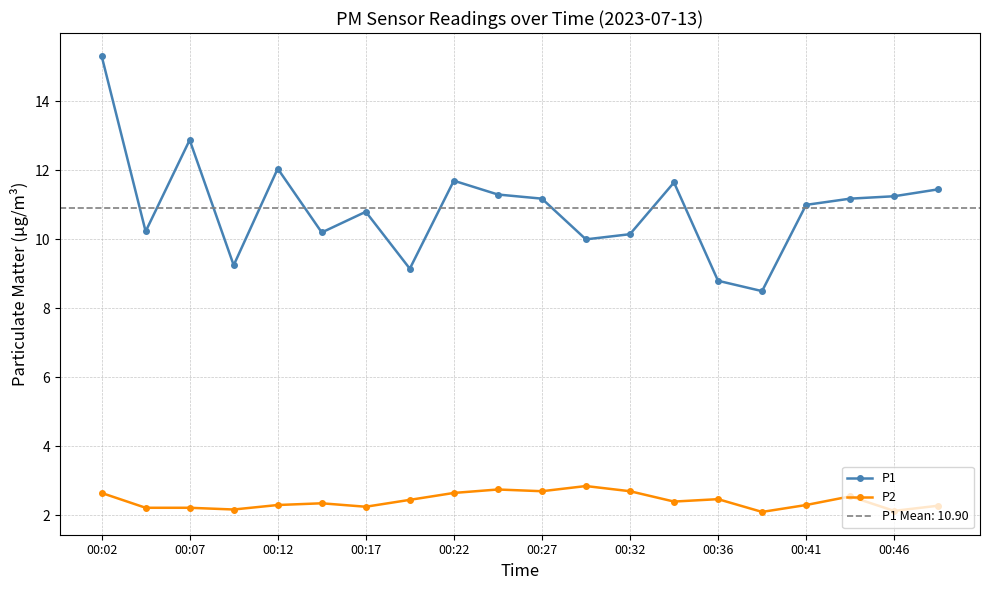

True or false: P2 and P1 intersect in this chart.

False